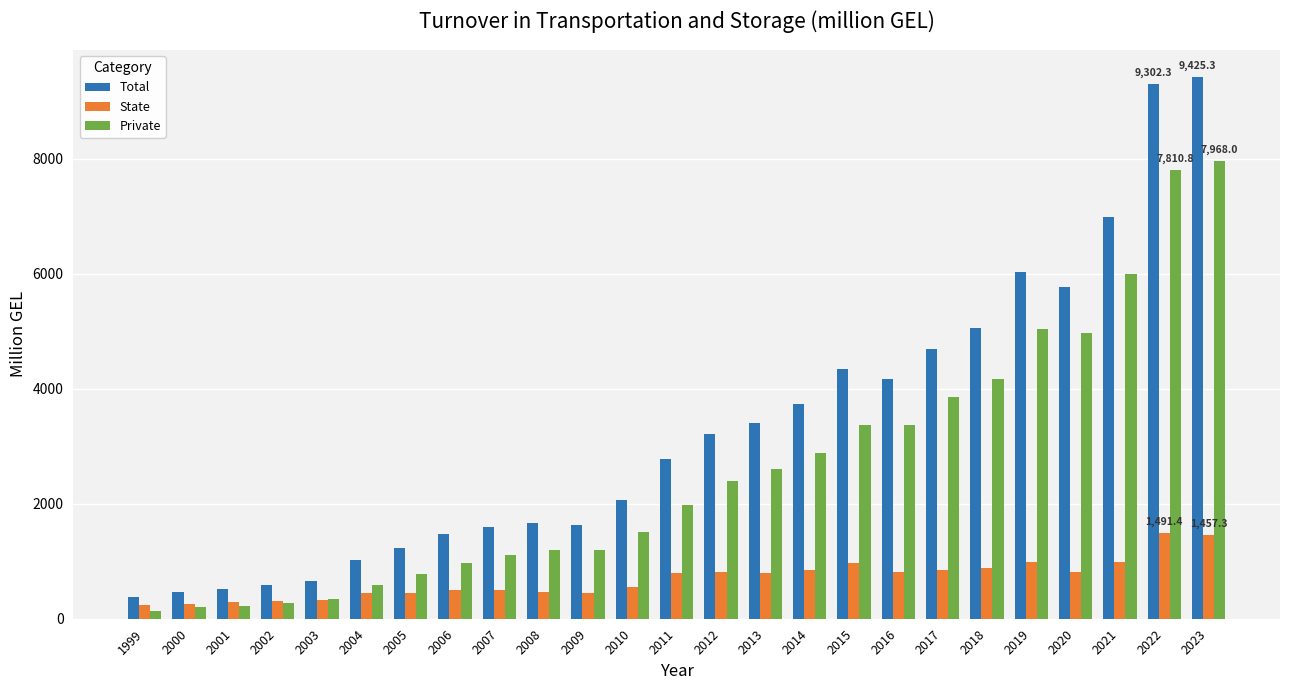

How many bars are there in each group?

3